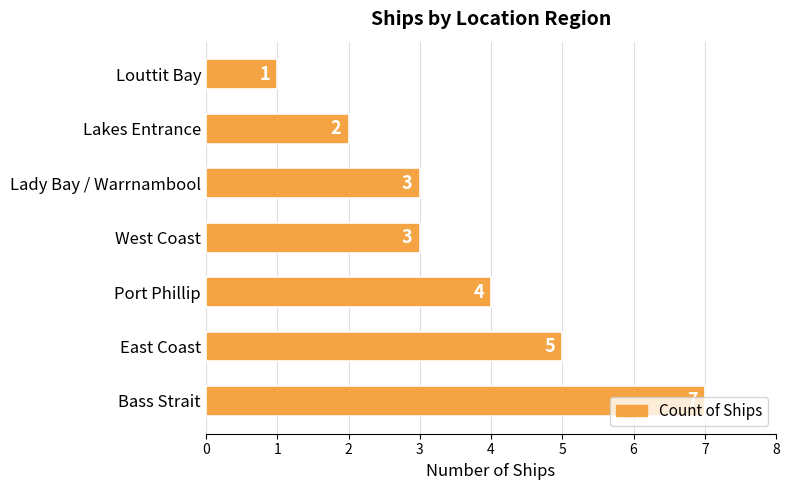

Read the value at Bass Strait.

7